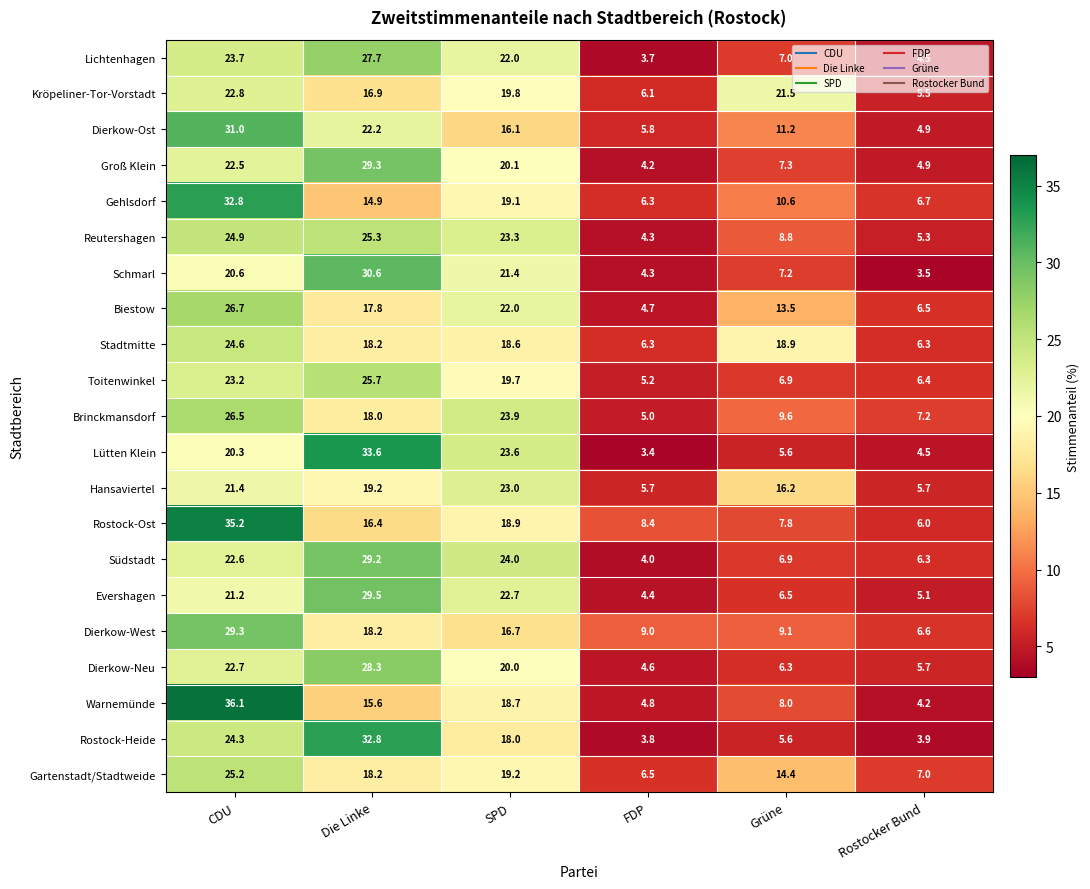

Which series has the largest total across all categories?

Südstadt